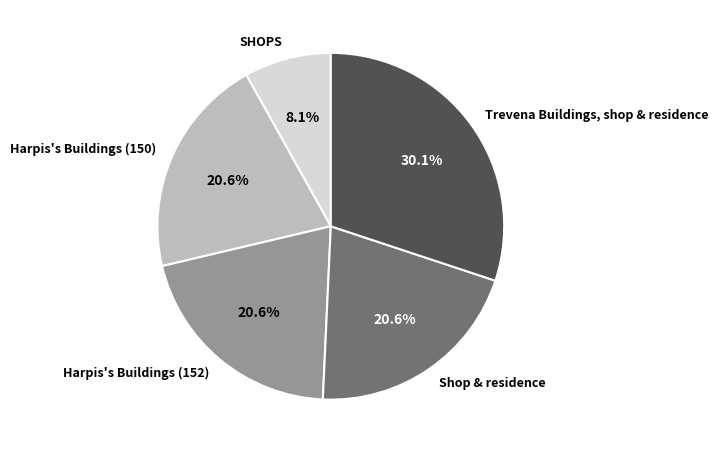

Do SHOPS and Trevena Buildings, shop & residence together represent more than half of the pie?

No